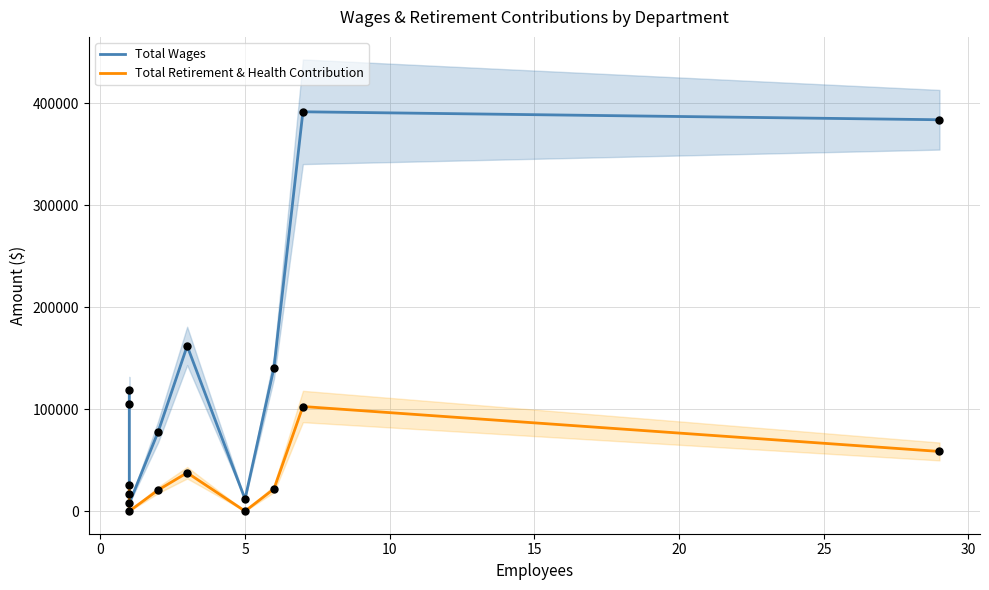

Which series reaches the maximum Y coordinate?

Total Wages